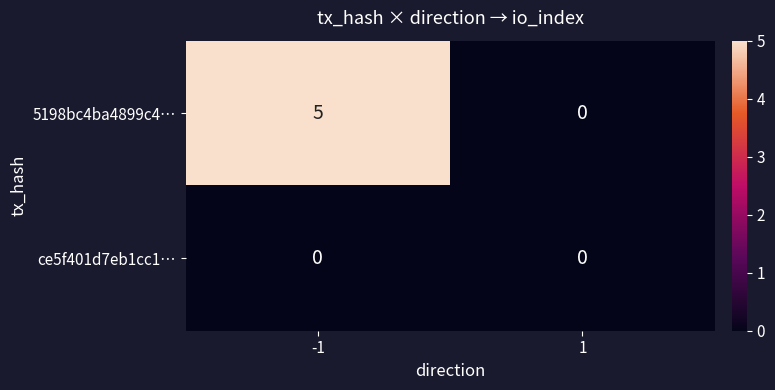

Which series has the largest range (max minus min)?

5198bc4ba4899c4…